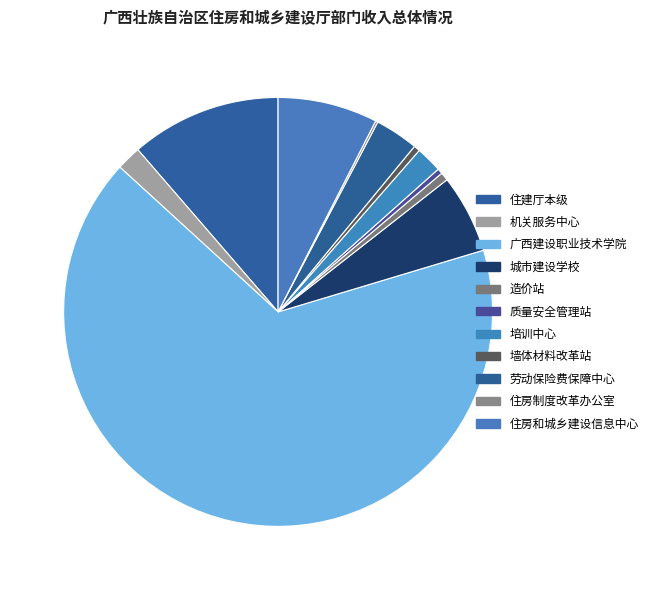

Is there a majority slice in this chart?

Yes